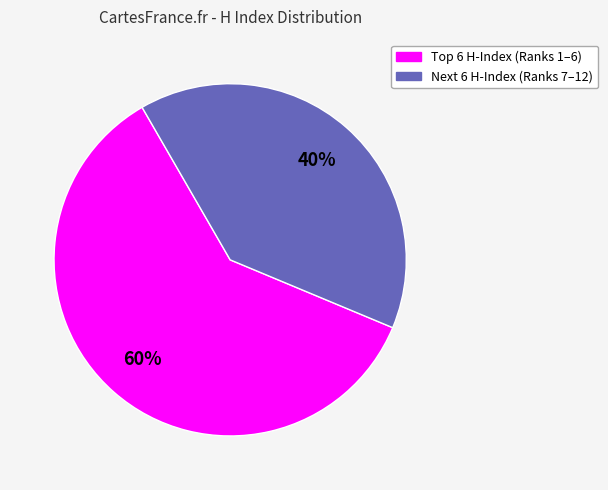

Is there a majority slice in this chart?

Yes